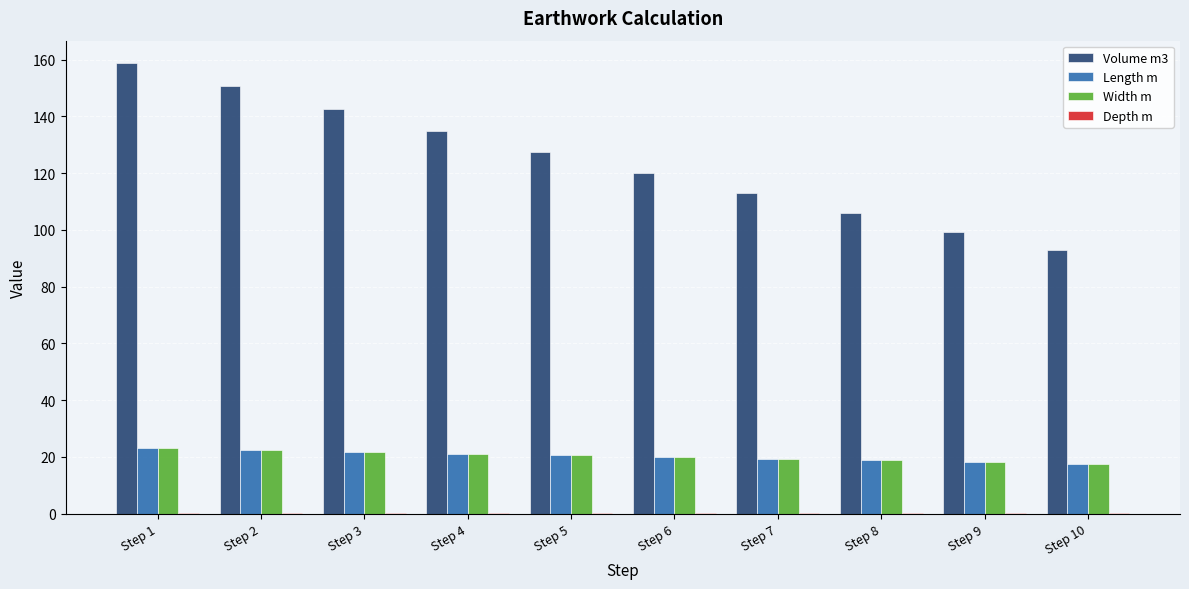

The value of Width m at Step 10 is 31.6. True or false?

False